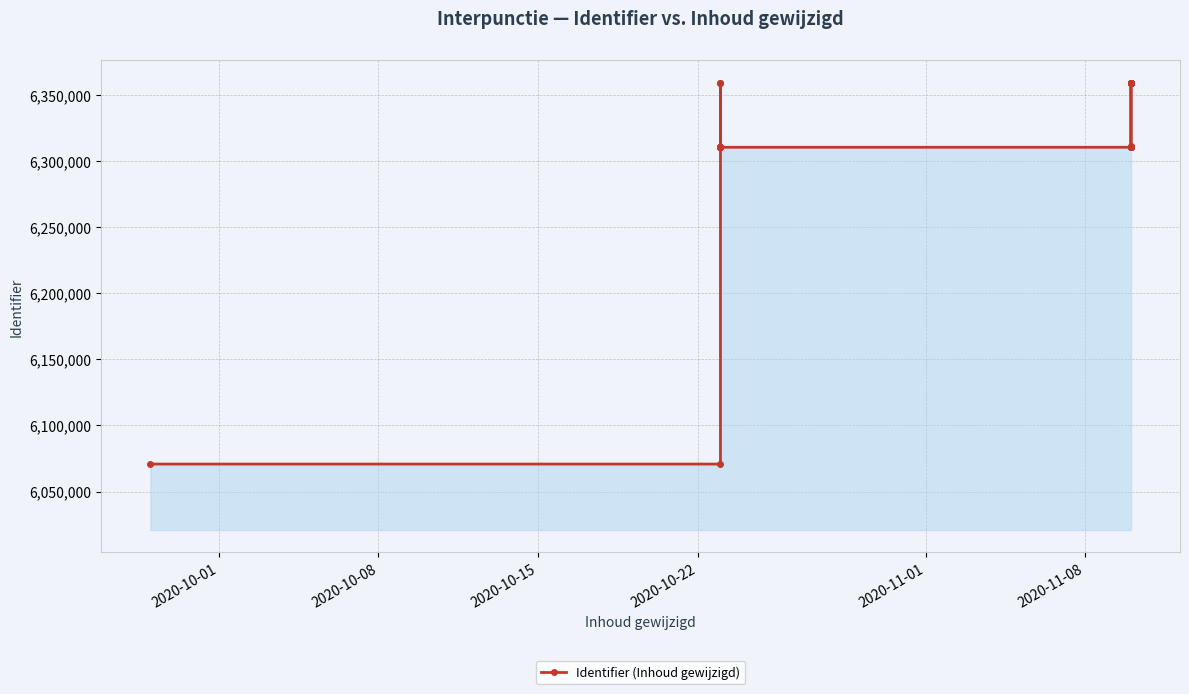

How many interior local valleys (lower than both neighbors) does the data have?

3